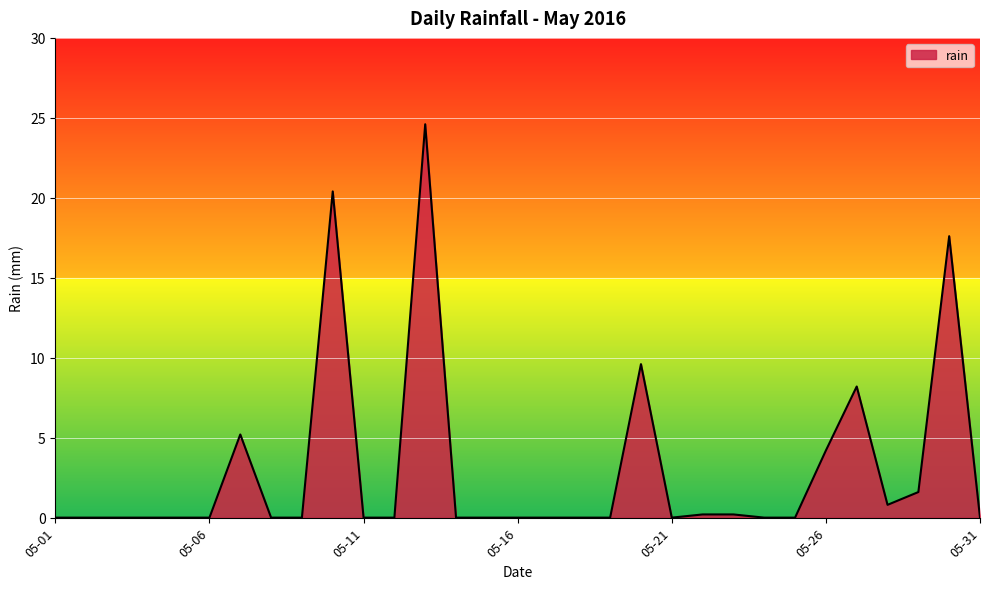

What is the sum of all values?

92.6